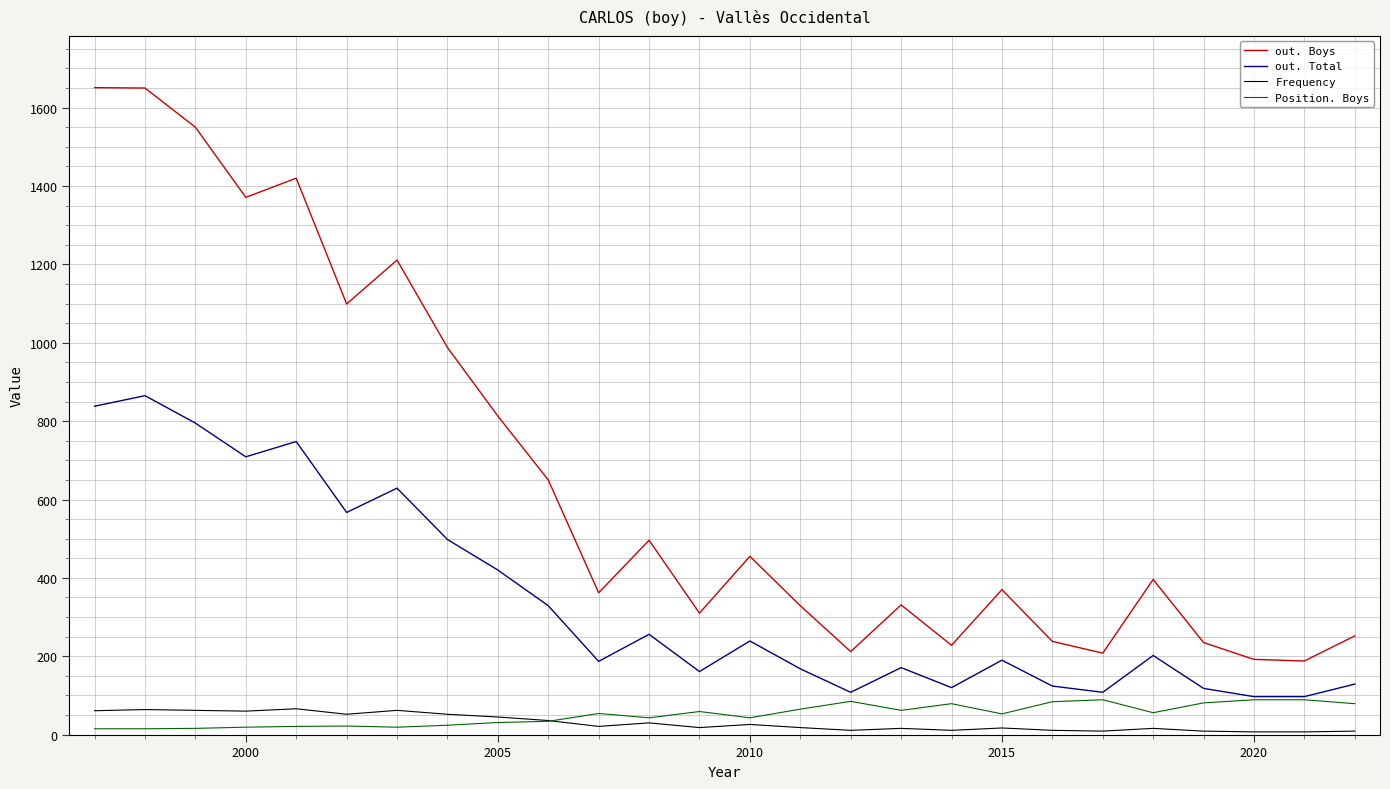

Which series has the largest total across all categories?

out. Boys